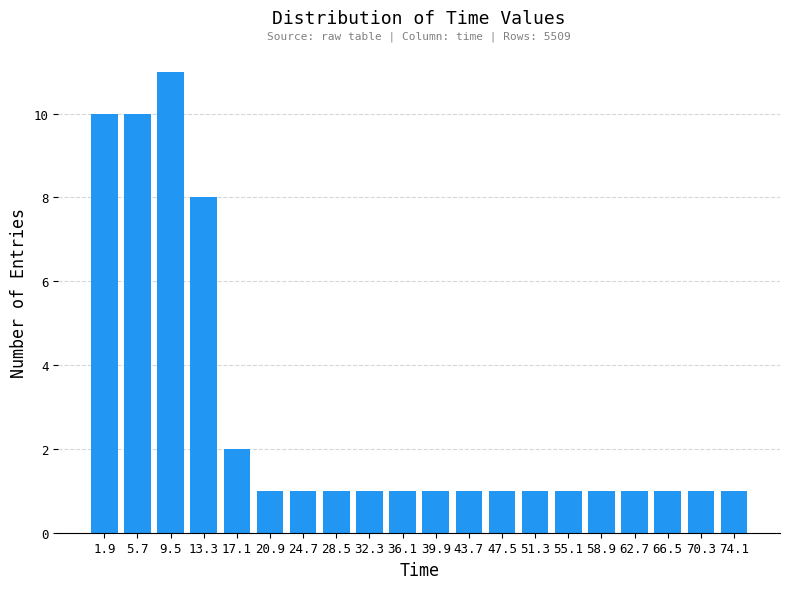

Over which range of the x-axis is the bar tallest?

7.6 to 11.4